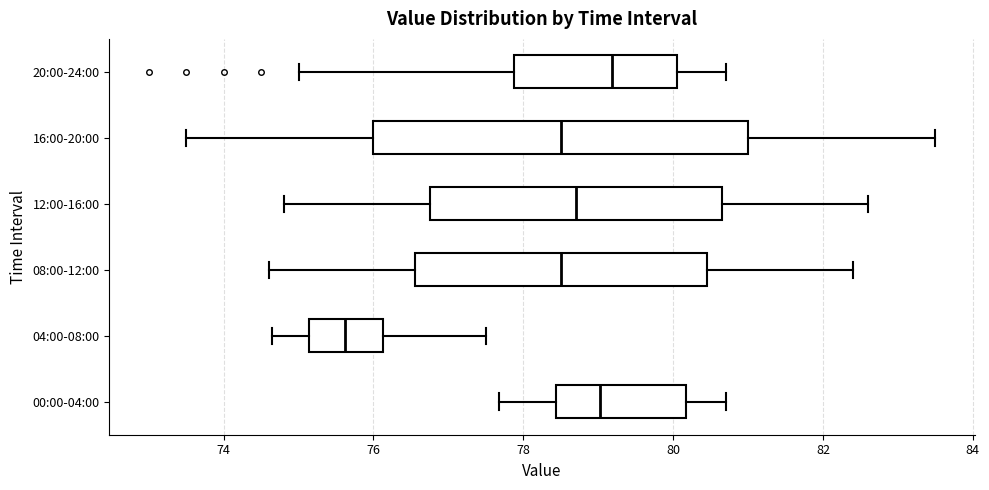

Reading bottom to top, read every box against the x-axis: the position of its median line, the range the box covers, and the ends of its whiskers. The values are not printed on the chart, so give them approximately, as read against the axis.

00:00-04:00: median 79.0, box 78.4 to 80.2, whiskers 77.6 to 80.8
04:00-08:00: median 75.6, box 75.2 to 76.2, whiskers 74.6 to 77.6
08:00-12:00: median 78.6, box 76.6 to 80.4, whiskers 74.6 to 82.4
12:00-16:00: median 78.8, box 76.8 to 80.6, whiskers 74.8 to 82.6
16:00-20:00: median 78.6, box 76.0 to 81.0, whiskers 73.6 to 83.6
20:00-24:00: median 79.2, box 77.8 to 80.0, whiskers 75.0 to 80.8